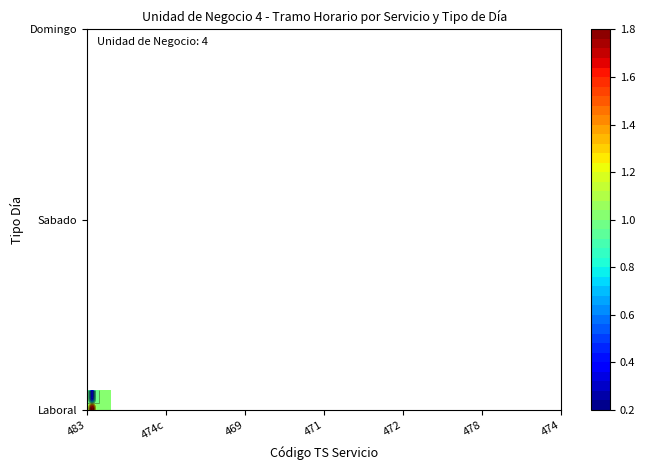

Where is 469 nearest to the value 0?

474c